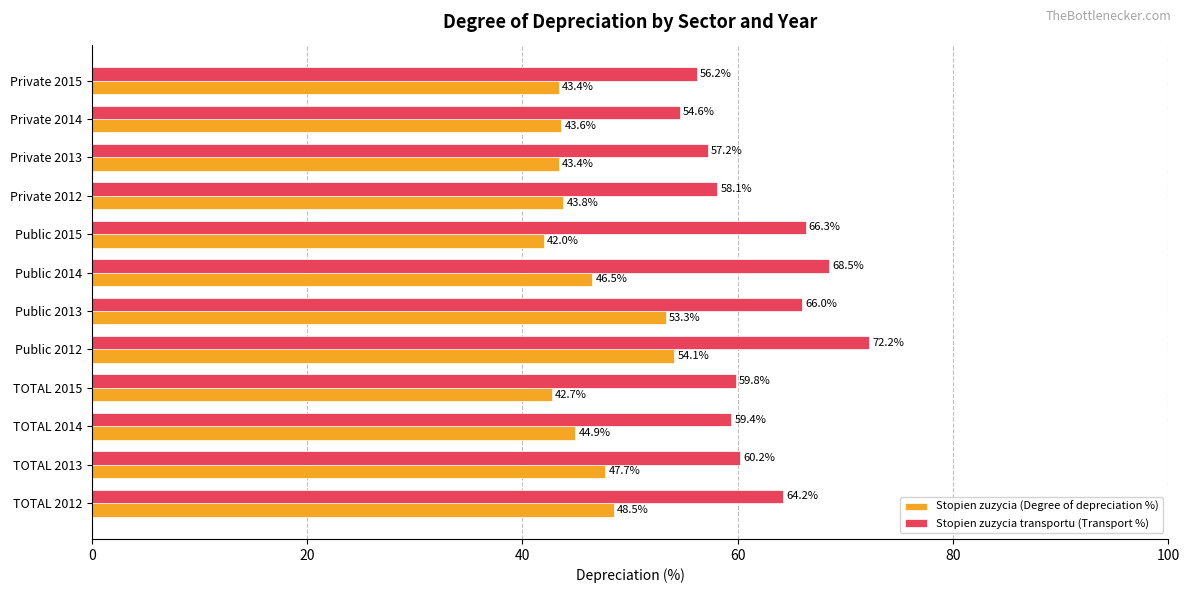

Which category has the highest value in the Stopien zuzycia transportu (Transport %) series?

Public 2012